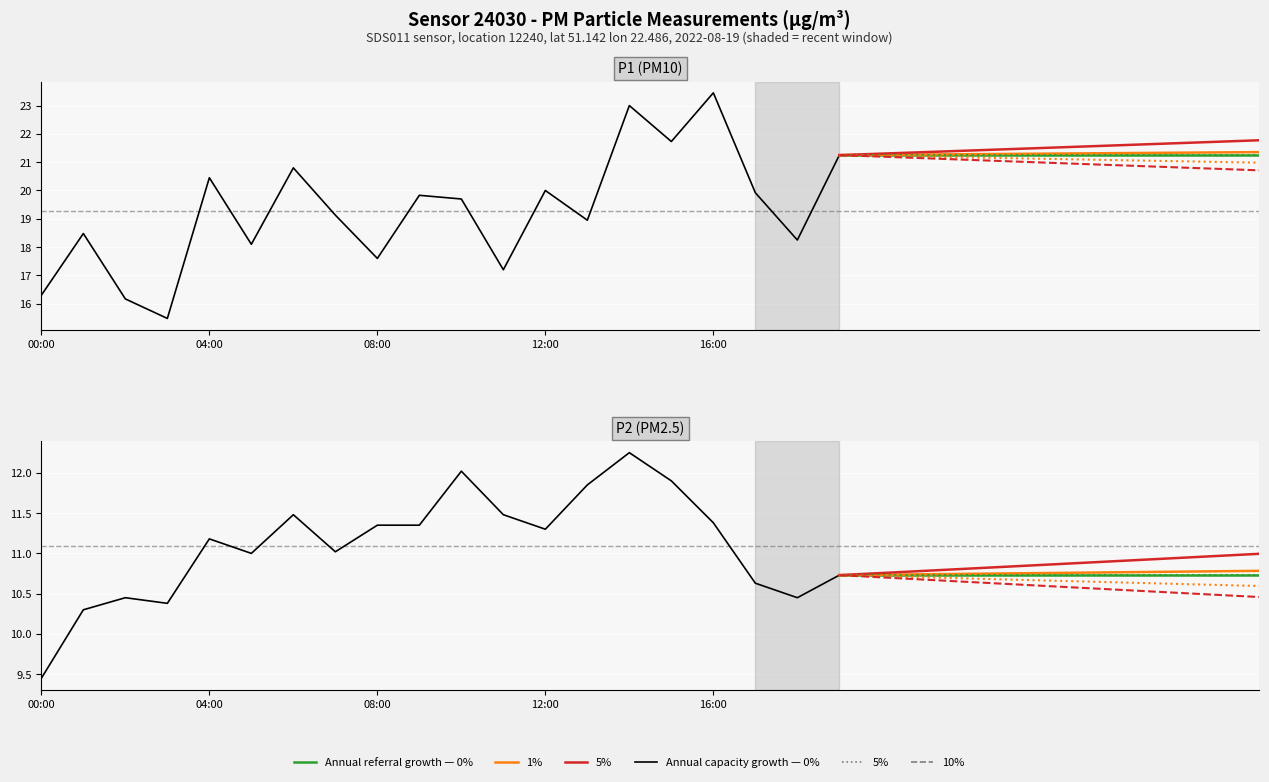

What is the minimum value shown in the chart?

9.4